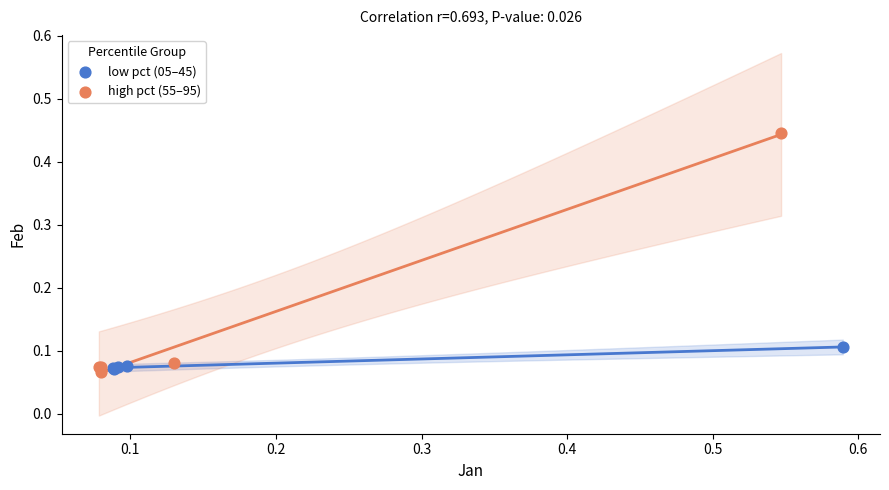

Which series reaches the maximum Y coordinate?

high pct (55–95)